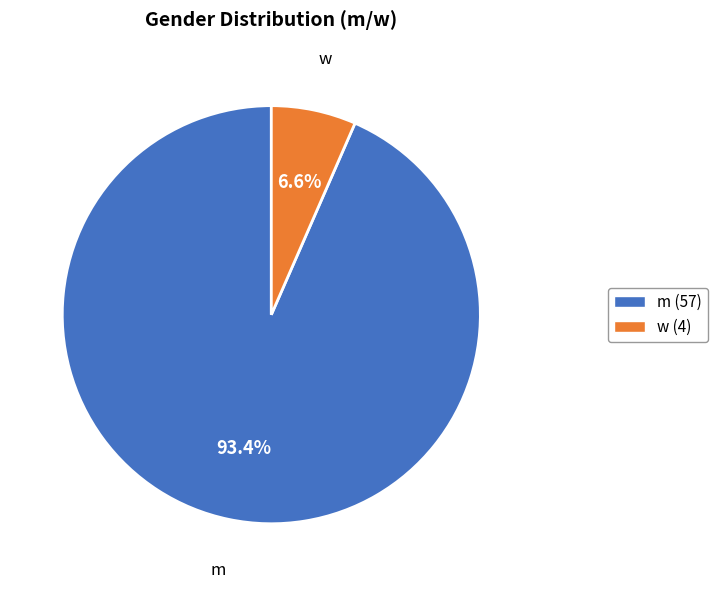

What percentage is NOT represented by w?

93.4%